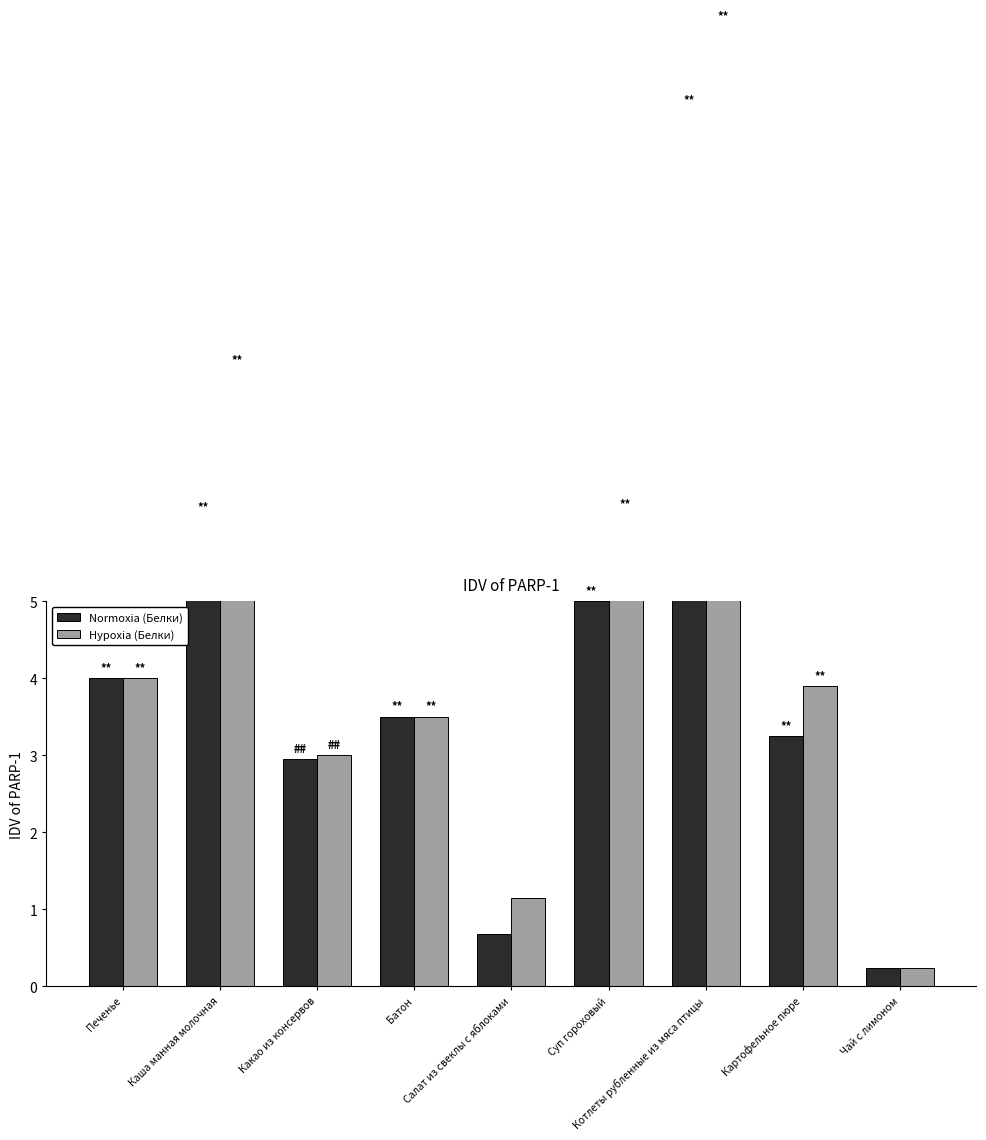

Reading right to left, list all the values displayed in this chart.

Normoxia (Белки): 0.2	3.2	11.4	5.0	0.7	3.5	3.0	6.1	4.0
Hypoxia (Белки): 0.2	3.9	12.5	6.1	1.1	3.5	3.0	8.0	4.0